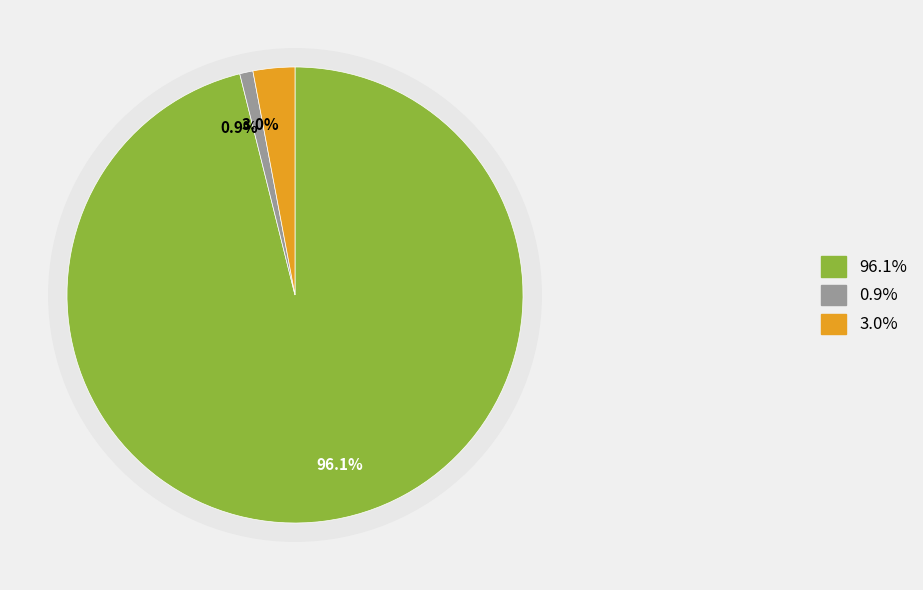

True or false: Vision accounts for 1% of the total.

True